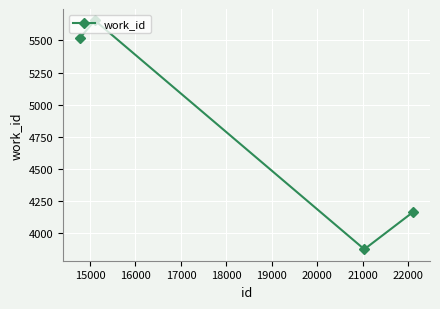

What is the average value?

4804